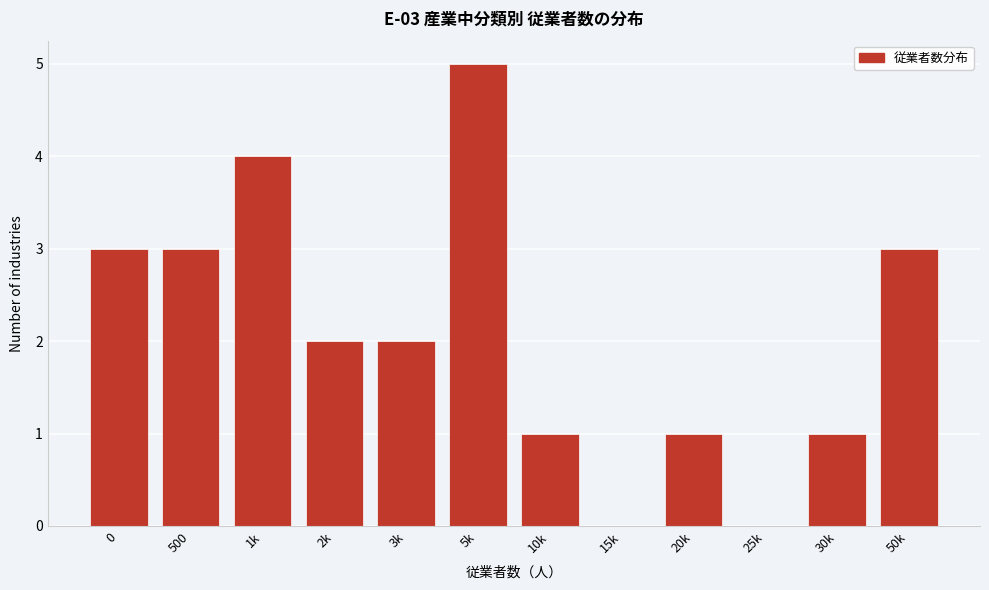

Reading left to right, extract all data points from this chart.

0=3	500=3	1k=4	2k=2	3k=2	5k=5	10k=1	15k=0	20k=1	25k=0	30k=1	50k=3